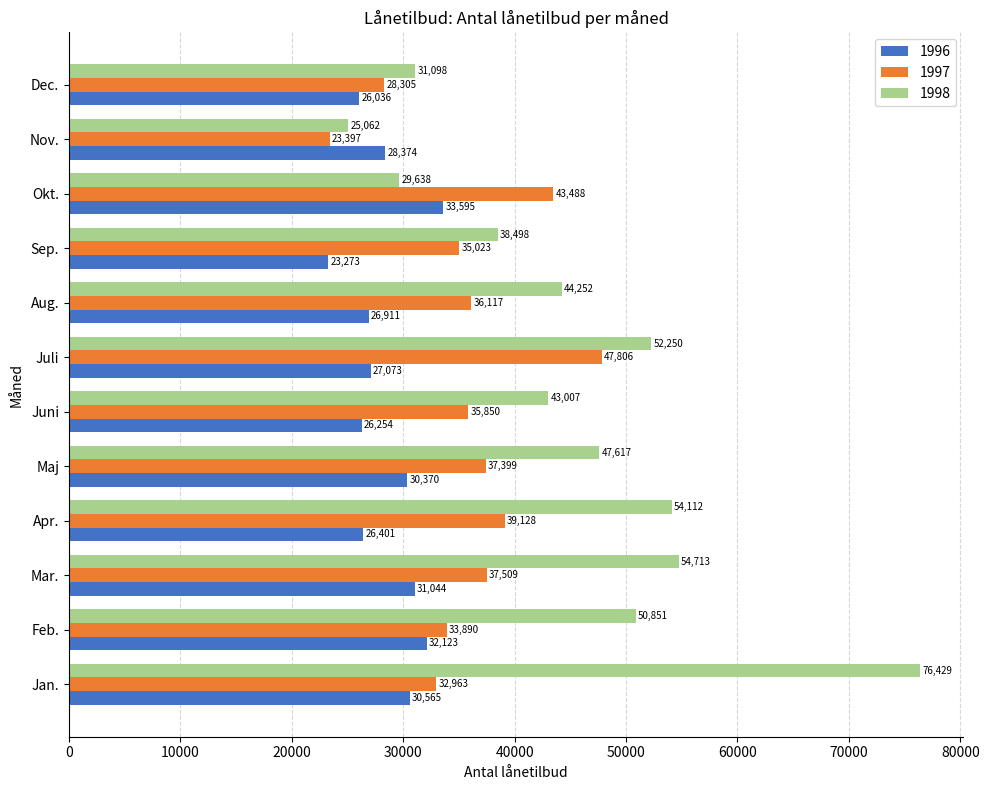

Which series has the largest range (max minus min)?

1998